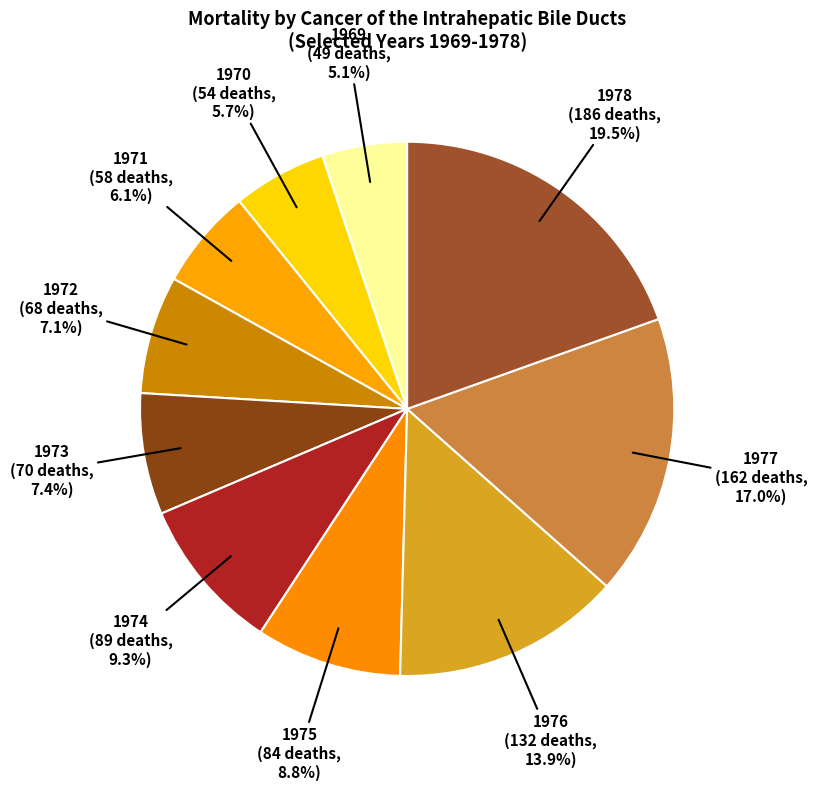

Count the number of slices in the pie.

10